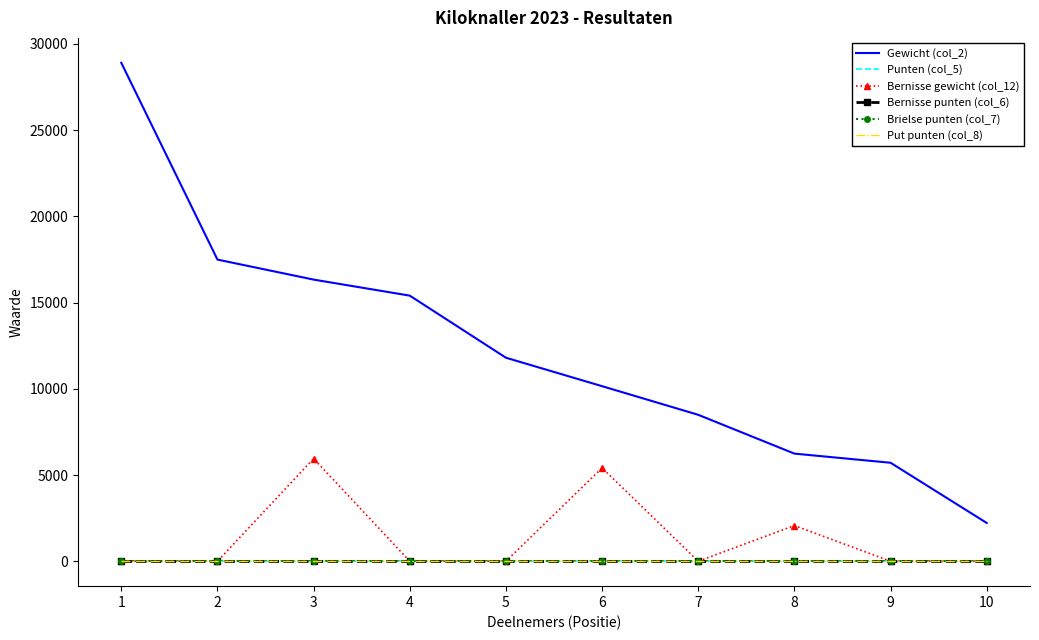

At which category is the sum across all series the highest?

1